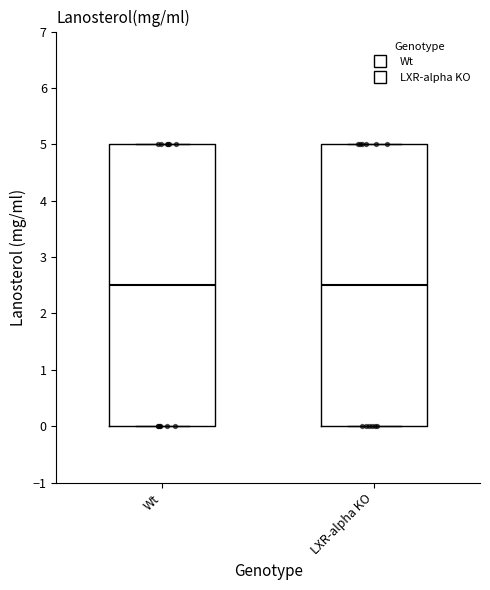

Reading left to right, transcribe this box plot: for each box, give where its median line is, the range the box spans, and where its two whiskers end, as read against the y-axis. The values are not printed on the chart, so give them approximately, as read against the axis.

Wt: median 2.5, box 0.0 to 5.0, whiskers 0.0 to 5.0
LXR-alpha KO: median 2.5, box 0.0 to 5.0, whiskers 0.0 to 5.0